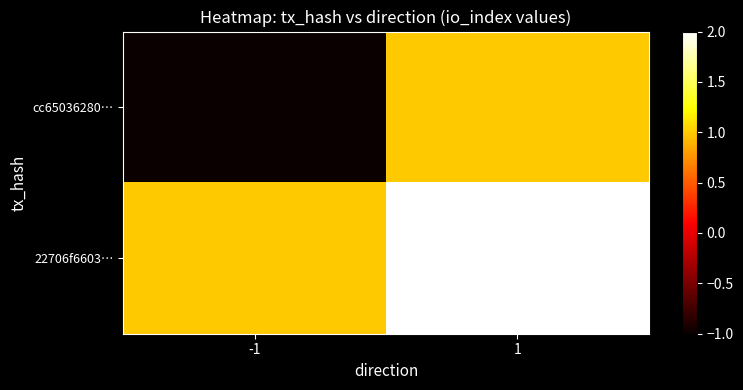

What is the minimum value shown in the chart?

-1